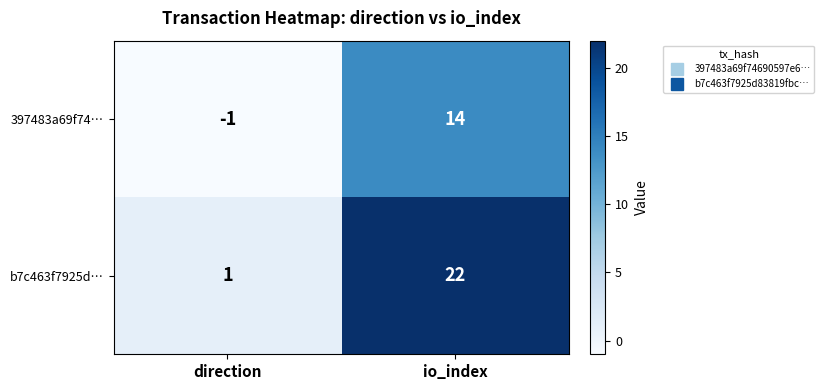

Reading left to right, extract all data points from this chart.

397483a69f74…: direction=-1	io_index=14
b7c463f7925d…: direction=1	io_index=22